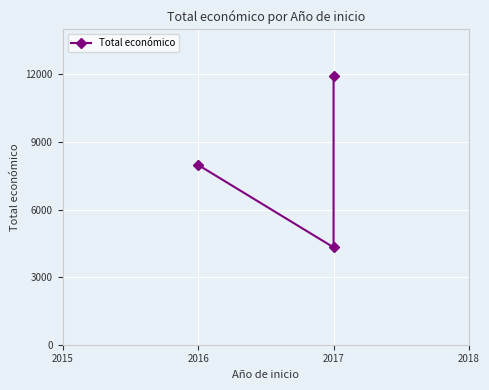

Reading right to left, transcribe all the data shown in this chart.

11920	4320	7980